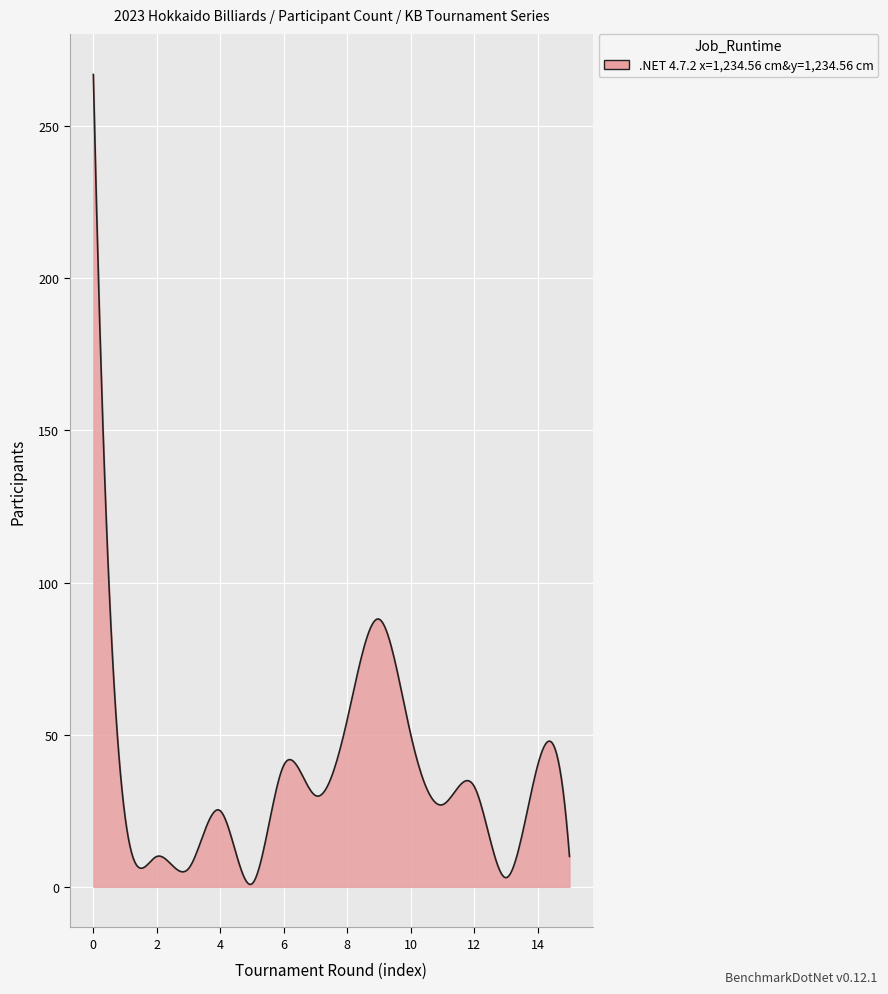

What is the difference between the maximum and minimum values?

266.2